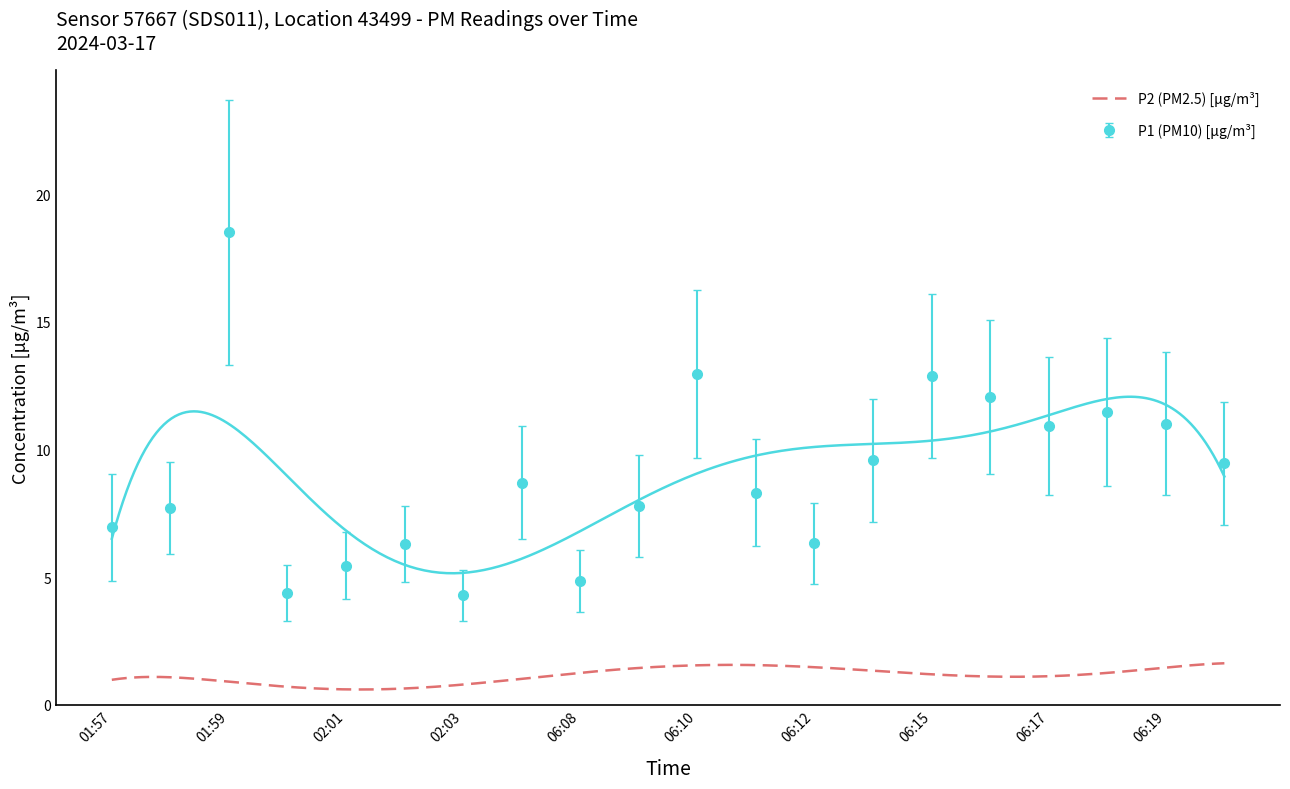

Reading right to left, extract all data points from this chart.

06:20=9.4	06:19=11.0	06:18=11.4	06:17=10.9	06:16=12.1	06:15=12.9	06:14=9.6	06:12=6.3	06:11=8.3	06:10=12.9	06:09=7.8	06:08=4.8	06:07=8.7	02:03=4.3	02:02=6.3	02:01=5.5	02:00=4.4	01:59=18.5	01:58=7.7	01:57=7.0